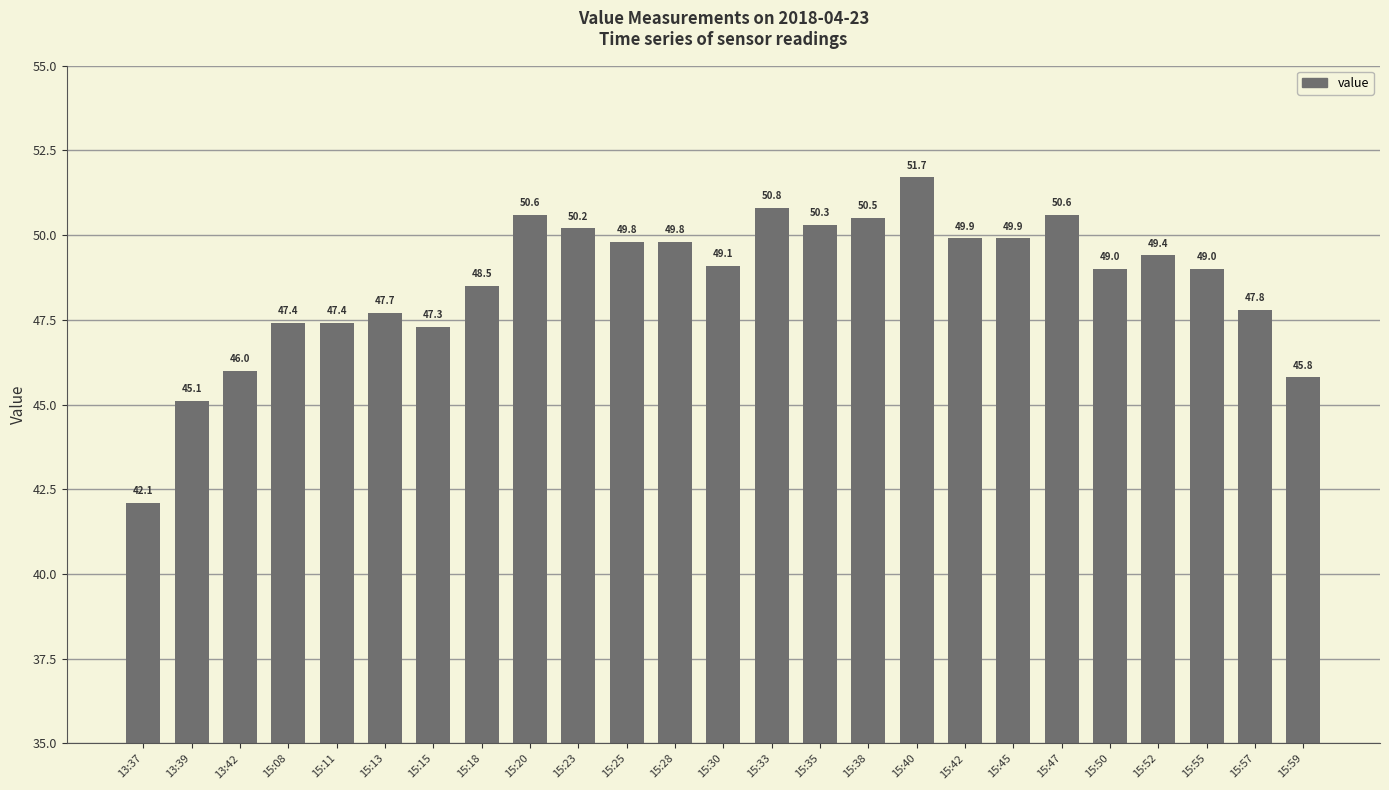

The chart shows a value of 15.6 at 15:45. True or false?

False